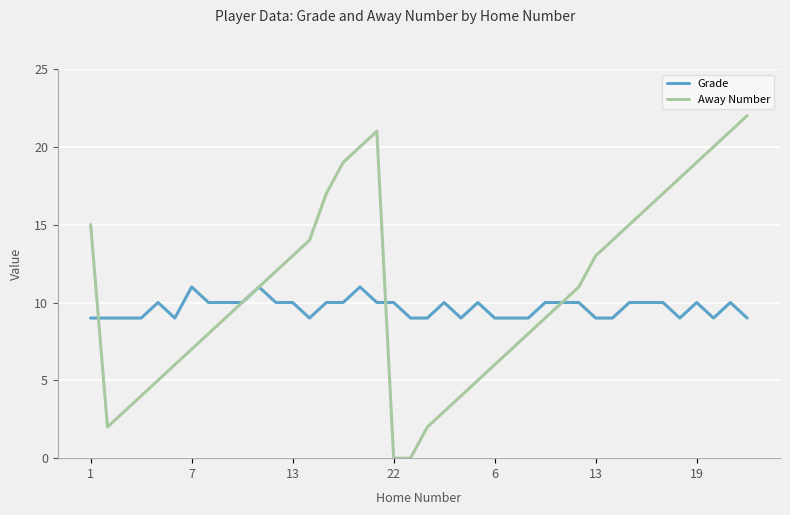

Is this an area chart (filled region under the line)?

No